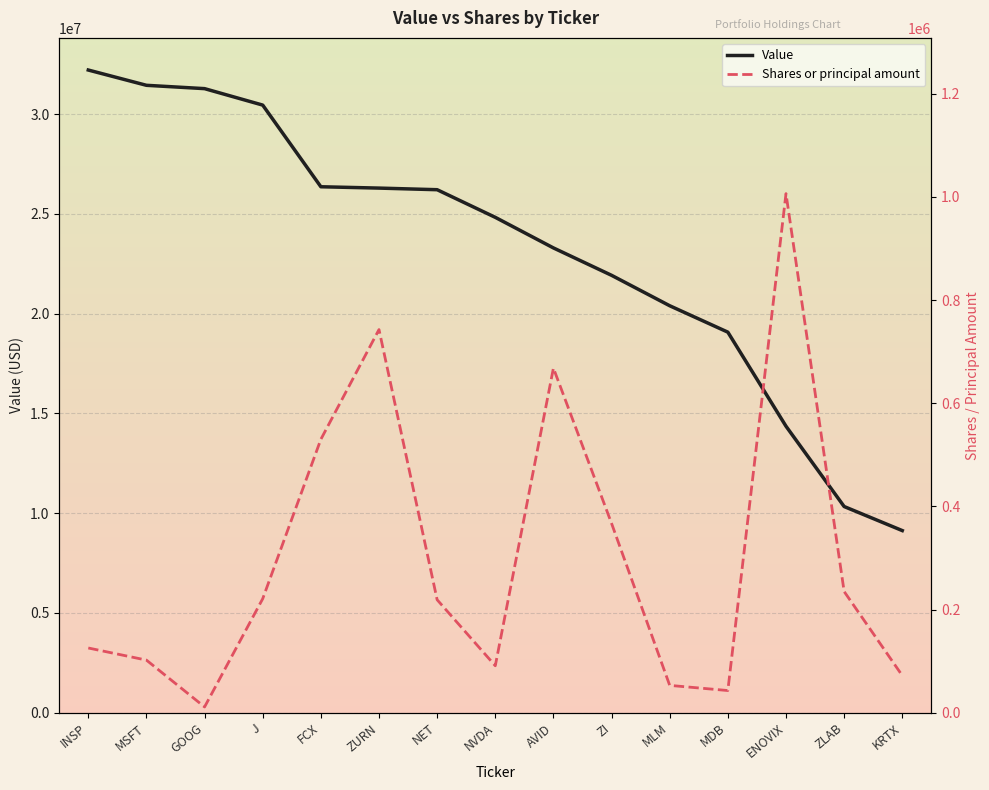

What is the difference between the highest and lowest values at FCX?

25833000